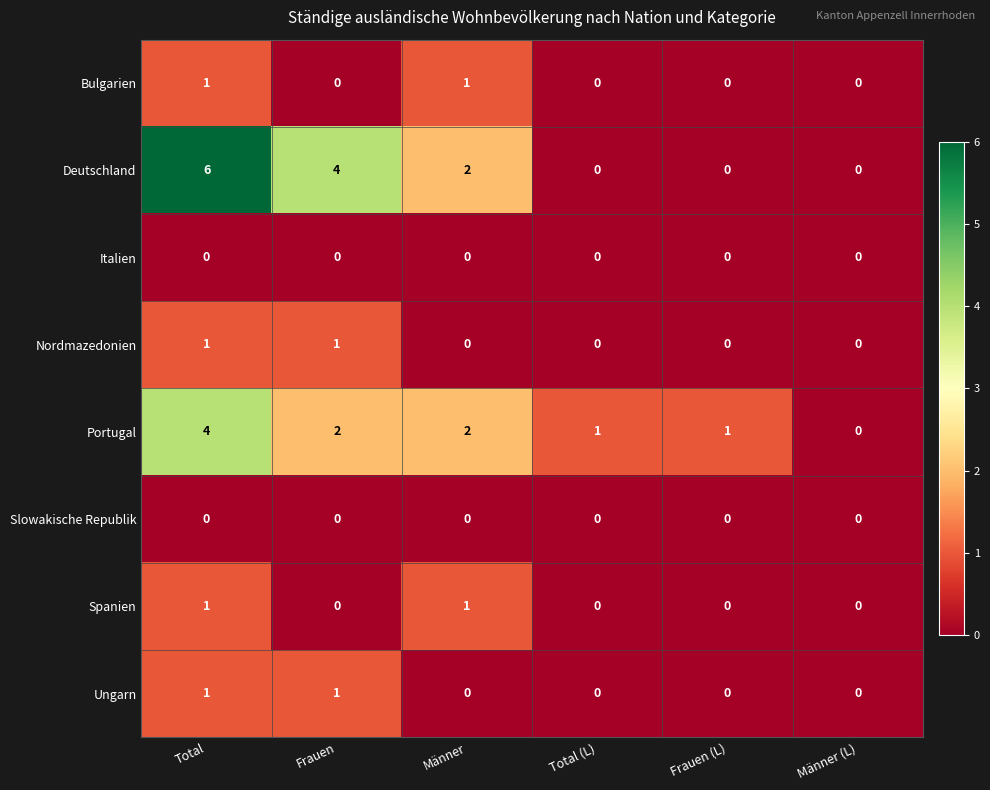

Which category has the highest value across all series?

Total